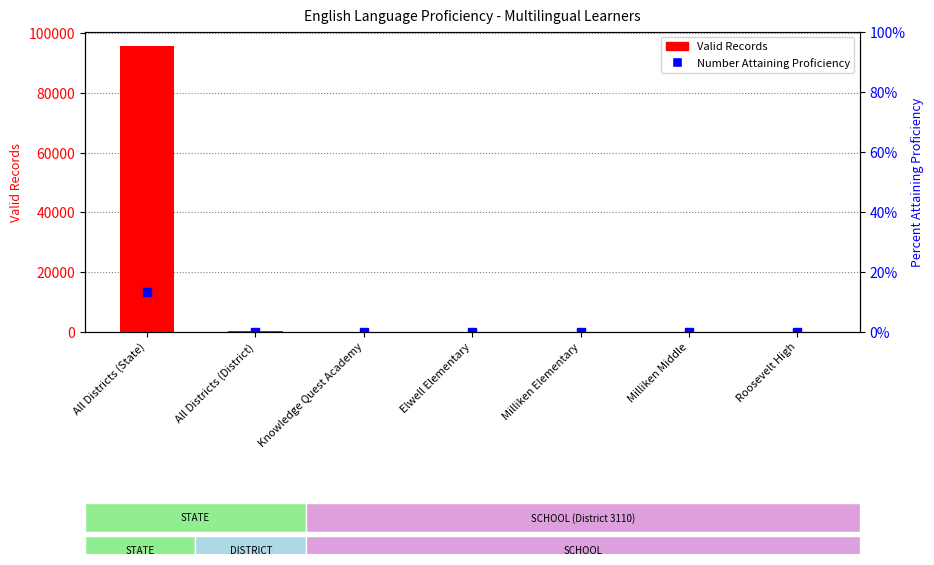

How many data points does each series have?

7